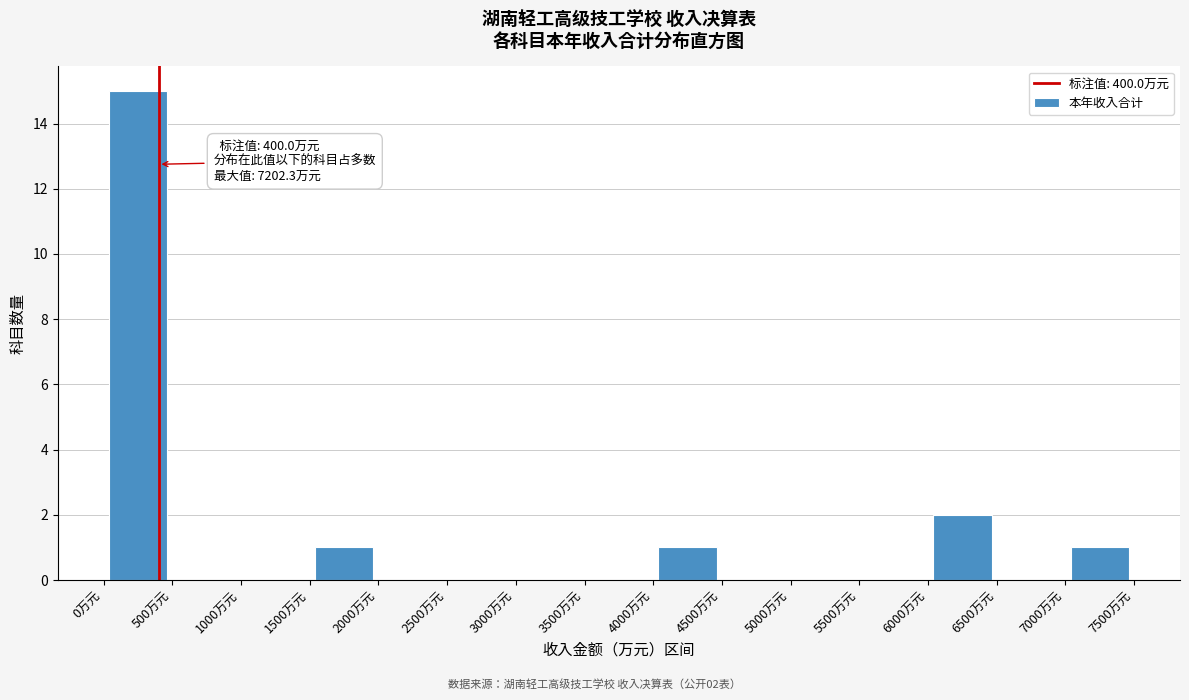

Which range on the x-axis has the tallest bar?

0 to 500